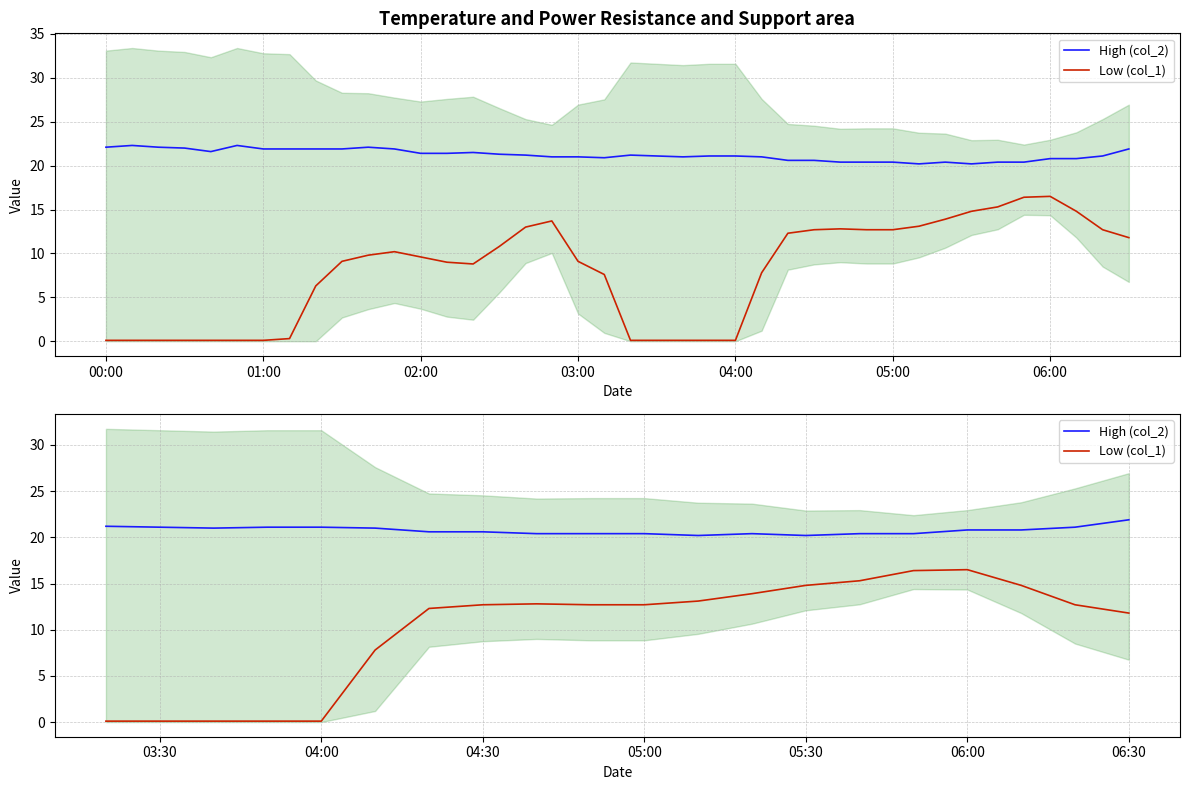

True or false: Low (col_1) and High (col_2) cross at least once.

False